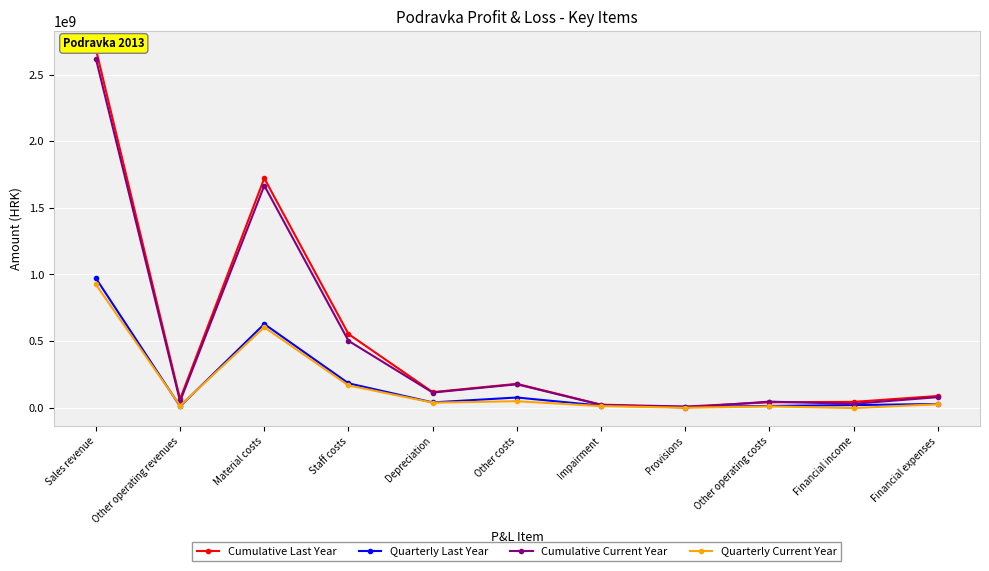

Where is the first local maximum for Quarterly Last Year?

Material costs